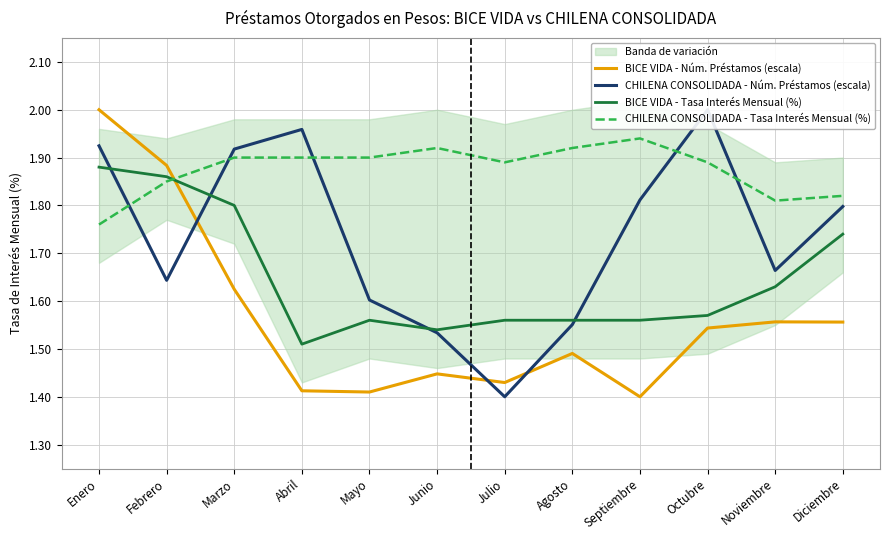

Is the value of BICE VIDA - Núm. Préstamos (escala) at Octubre greater than the value of CHILENA CONSOLIDADA - Núm. Préstamos (escala) at Junio?

Yes